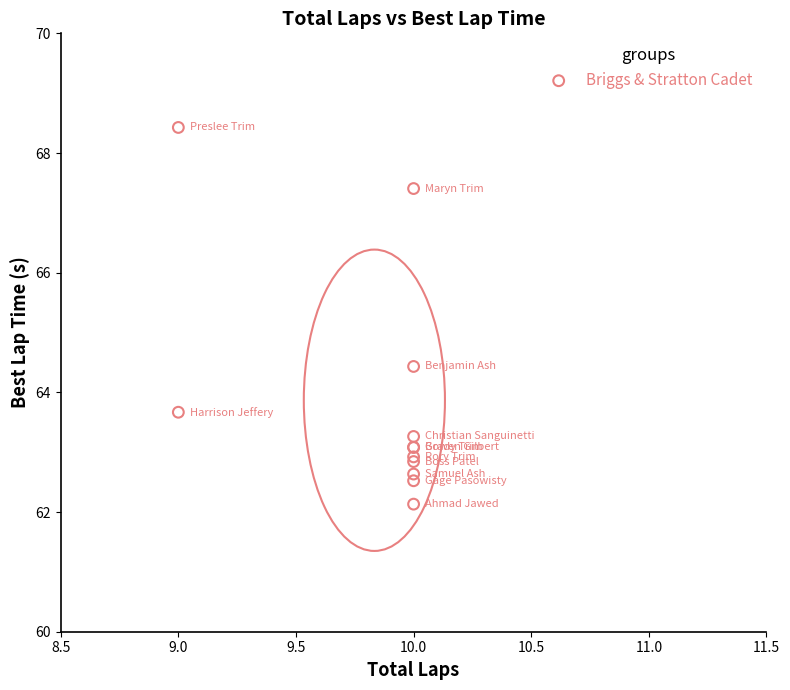

What Y value in the scatter plot is closest to 65?

64.4